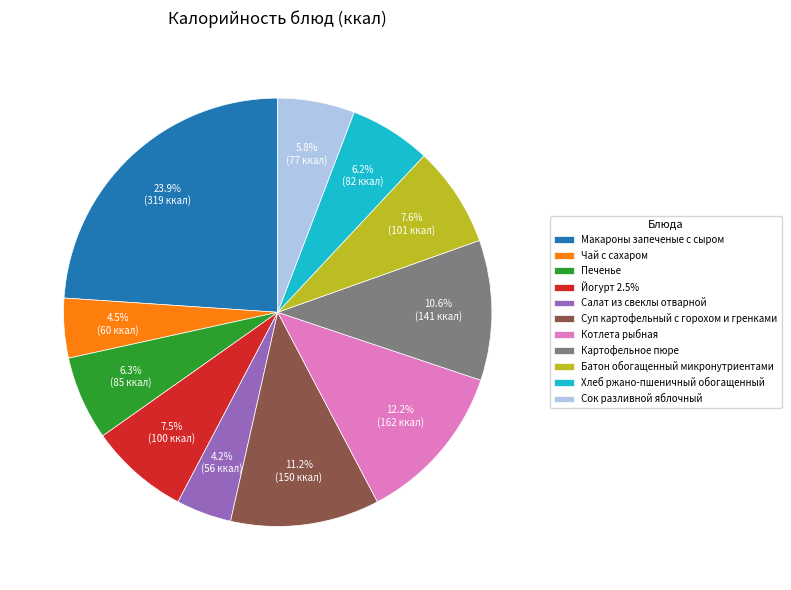

To the nearest percent, what portion does Хлеб ржано-пшеничный обогащенный represent?

6%